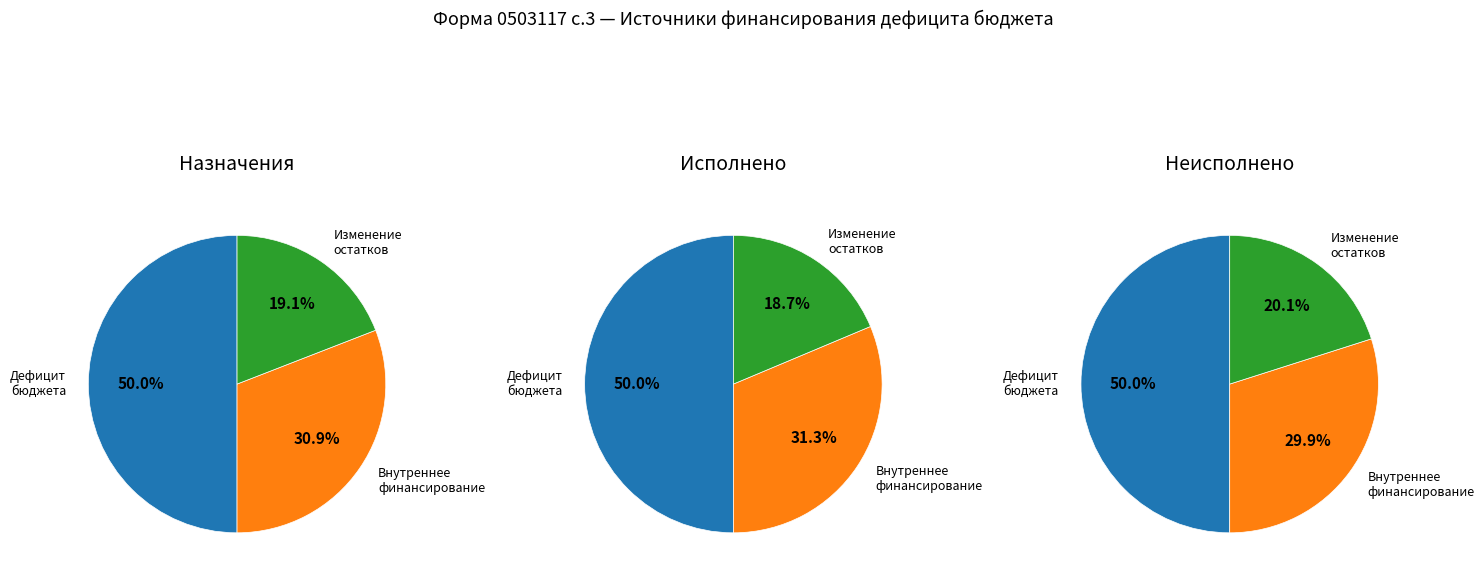

The Изменение остатков средств slice represents 19% of the pie. True or false?

True